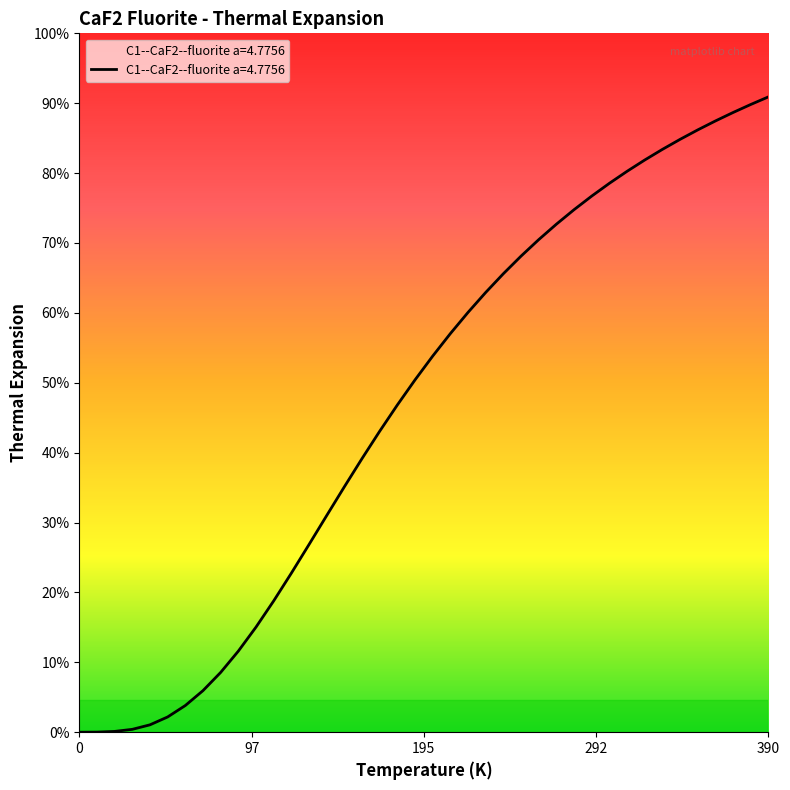

Does the chart display data point markers on the line(s)?

No